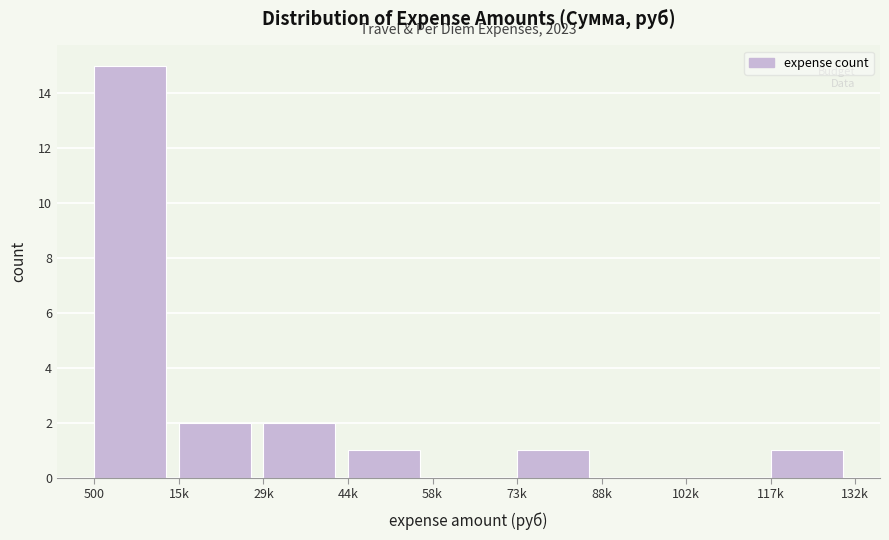

Reading right to left, transcribe all the data shown in this chart.

117k=1	102k=0	88k=0	73k=1	58k=0	44k=1	29k=2	15k=2	500=15